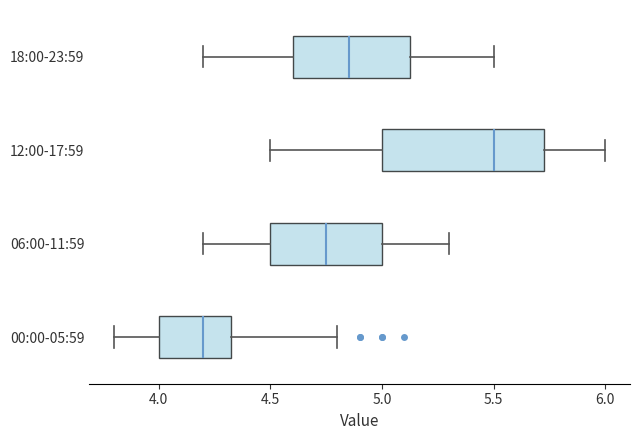

Reading bottom to top, read every box against the x-axis: the position of its median line, the range the box covers, and the ends of its whiskers. The values are not printed on the chart, so give them approximately, as read against the axis.

00:00-05:59: median 4.20, box 4.00 to 4.35, whiskers 3.80 to 4.80
06:00-11:59: median 4.75, box 4.50 to 5.00, whiskers 4.20 to 5.30
12:00-17:59: median 5.50, box 5.00 to 5.75, whiskers 4.50 to 6.00
18:00-23:59: median 4.85, box 4.60 to 5.15, whiskers 4.20 to 5.50